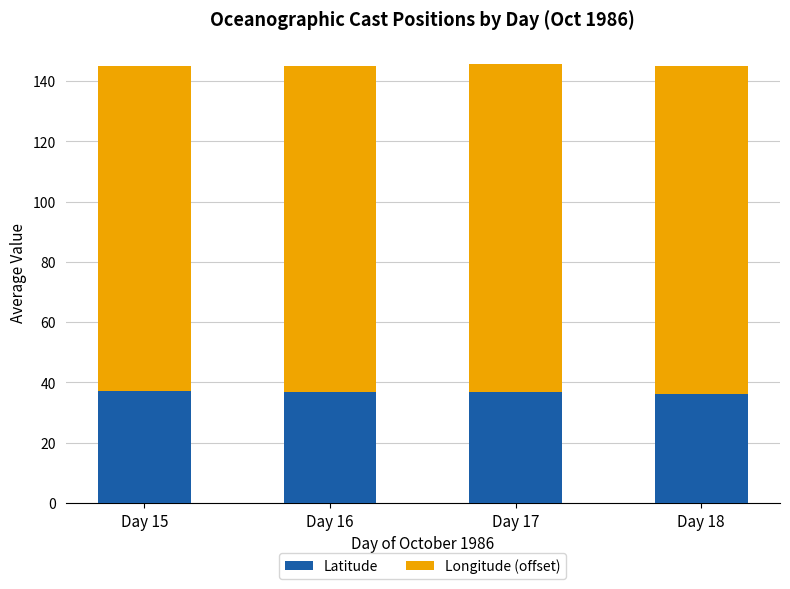

True or false: Latitude has a value of 37.0 at Day 15.

True